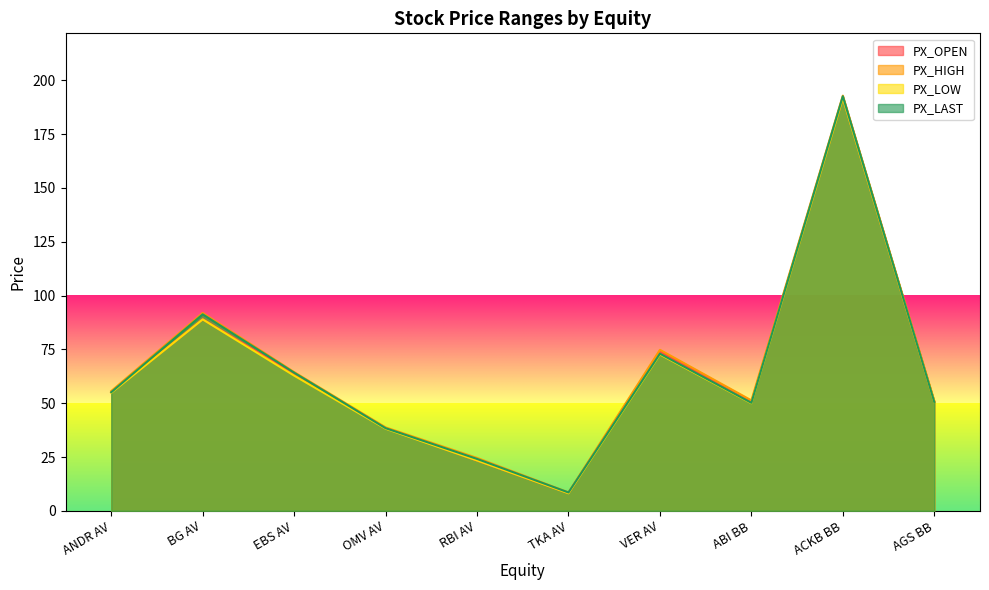

What is the difference between the maximum and minimum values in the PX_OPEN series?

183.8